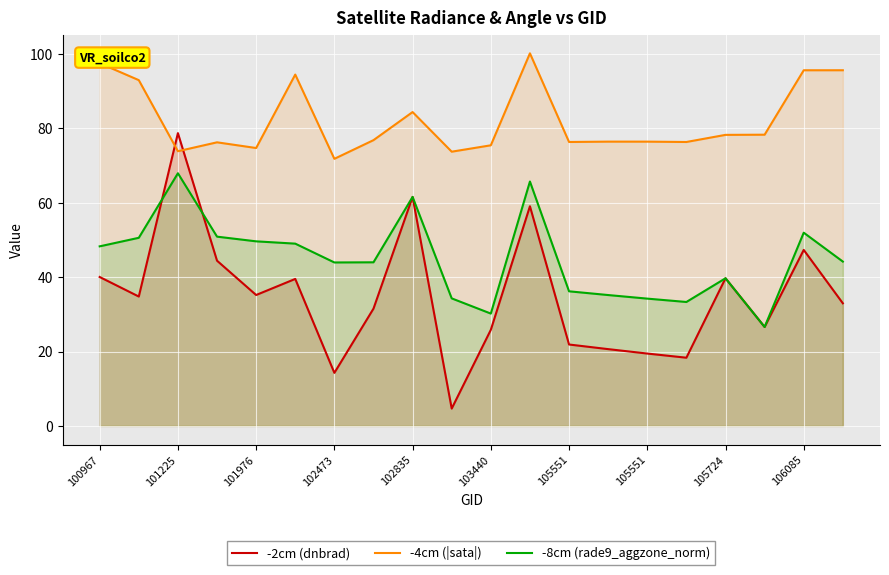

What are all the series names shown in the legend?

-2cm (dnbrad), -4cm (|sata|), -8cm (rade9_aggzone_norm)